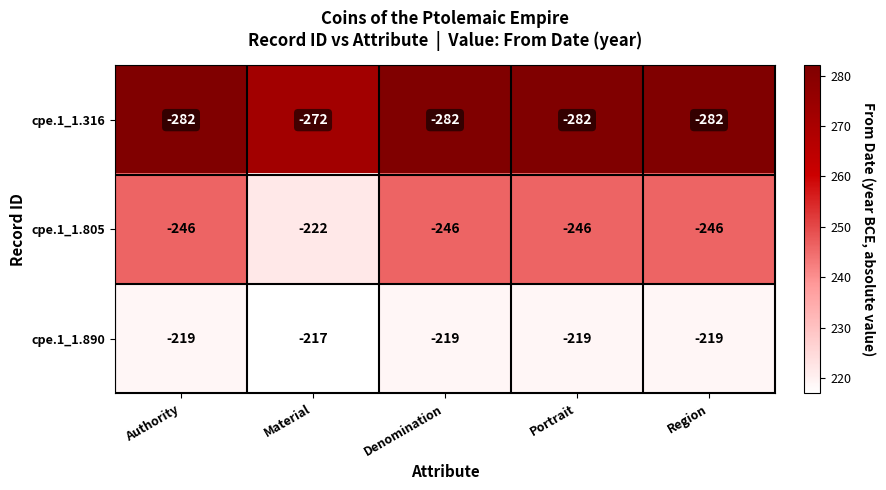

What is the difference between the maximum and minimum values in the cpe.1_1.805 series?

24